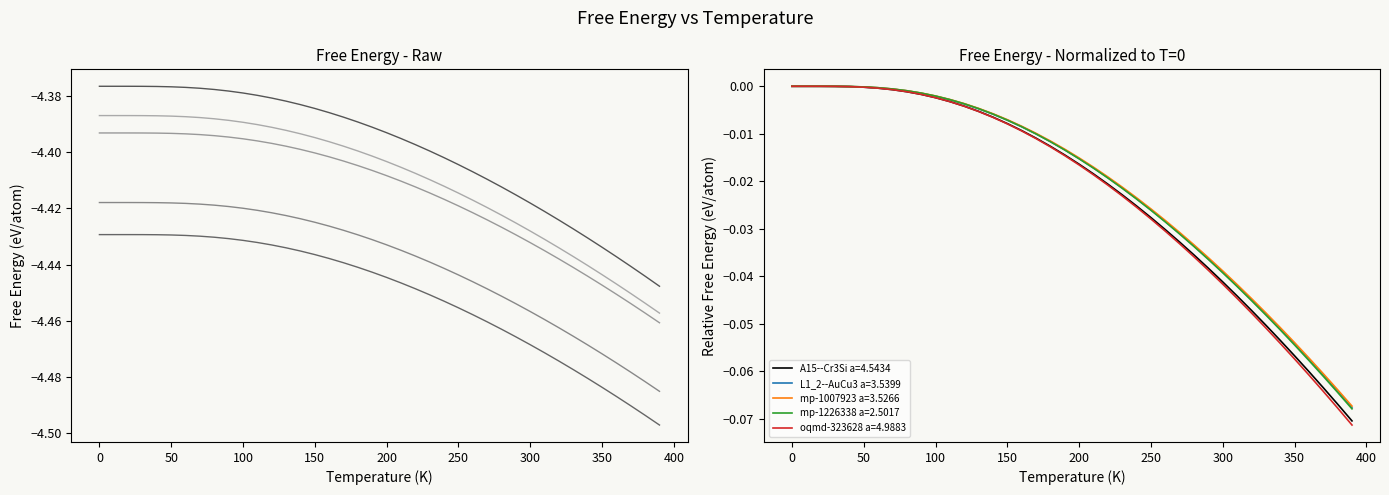

True or false: oqmd-323628 a=4.9883 and L1_2--AuCu3 a=3.5399 cross at least once.

False